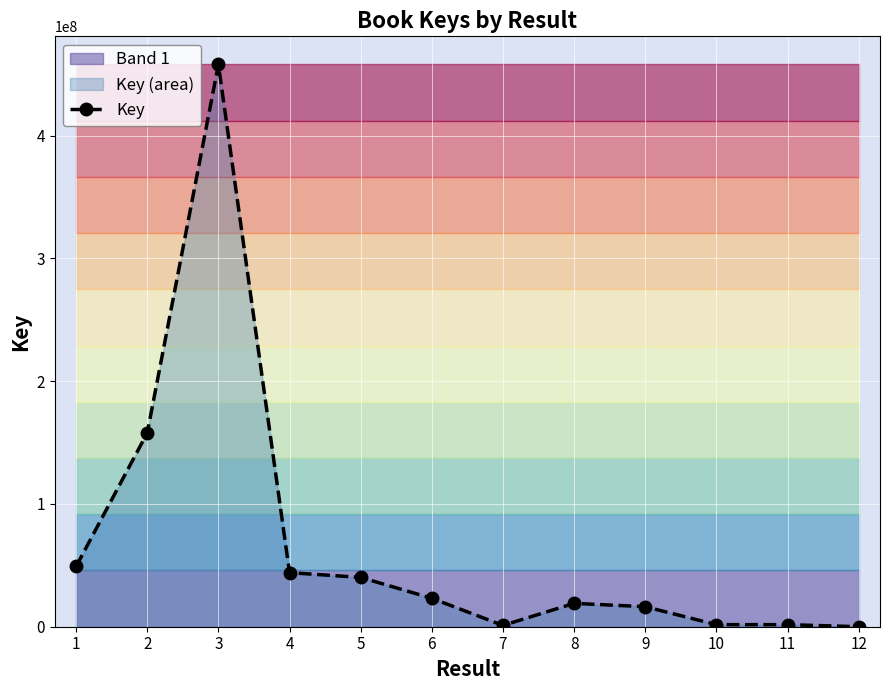

At which category does the data reach its first local peak?

3